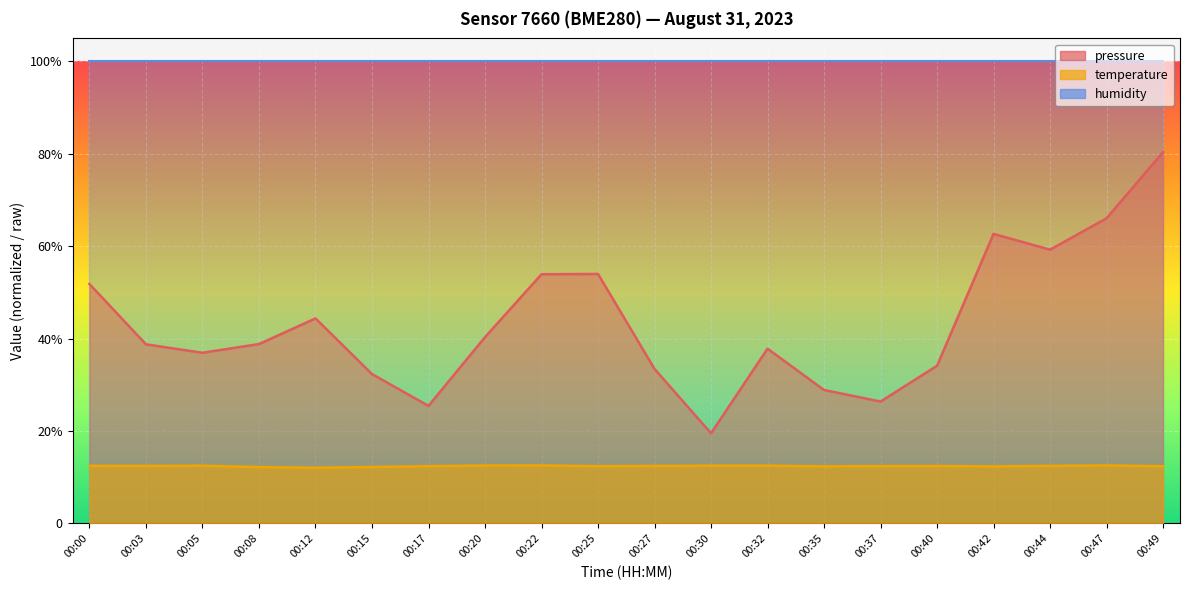

List the labels in order of temperature value, largest first.

00:22, 00:47, 00:20, 00:32, 00:05, 00:30, 00:00, 00:44, 00:03, 00:27, 00:40, 00:37, 00:17, 00:25, 00:49, 00:35, 00:42, 00:15, 00:08, 00:12